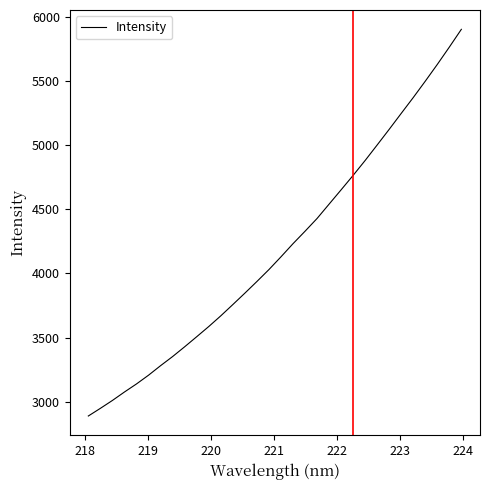

What is the difference between the maximum and minimum values?

3011.8